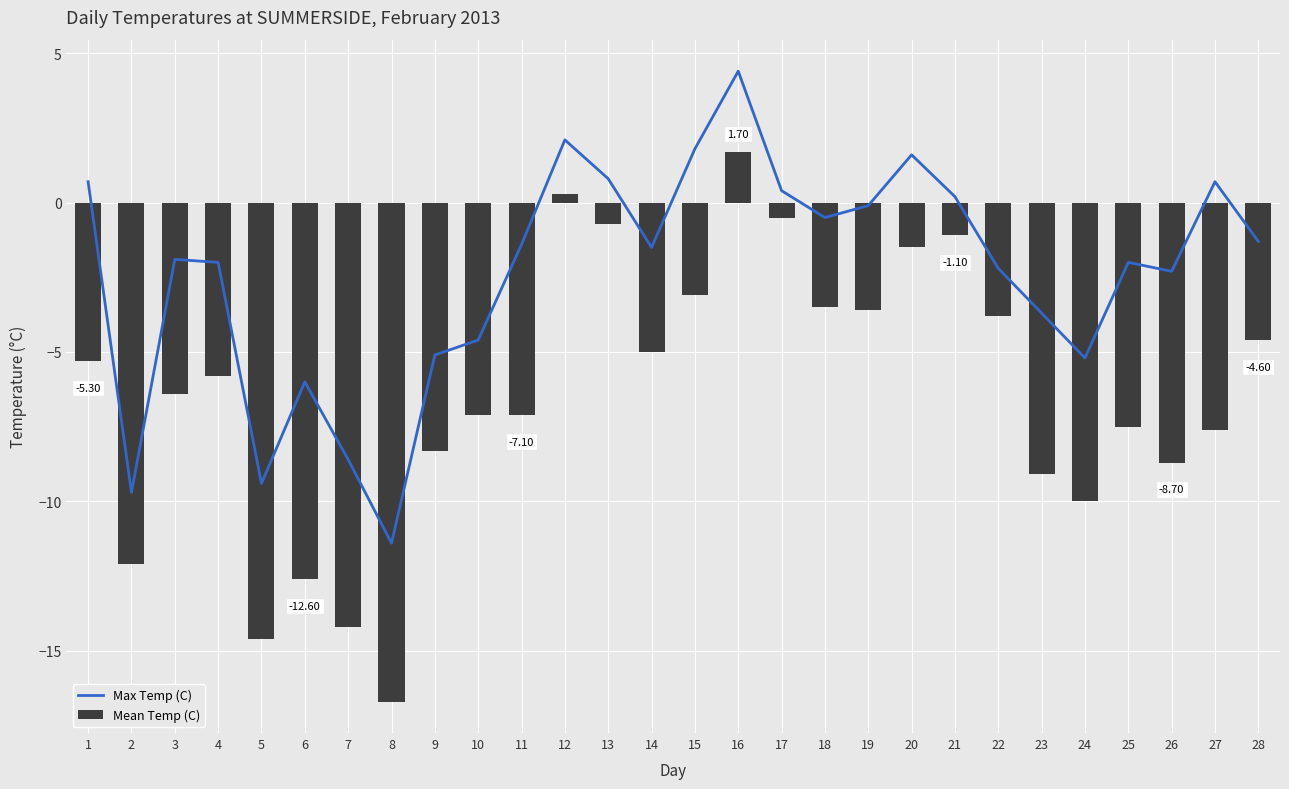

Reading left to right, extract all data points from this chart.

Max Temp (C): 1=0.7	2=-9.7	3=-1.9	4=-2.0	5=-9.4	6=-6.0	7=-8.6	8=-11.4	9=-5.1	10=-4.6	11=-1.4	12=2.1	13=0.8	14=-1.5	15=1.8	16=4.4	17=0.4	18=-0.5	19=-0.1	20=1.6	21=0.2	22=-2.2	23=-3.7	24=-5.2	25=-2.0	26=-2.3	27=0.7	28=-1.3
Mean Temp (C): 1=-5.3	2=-12.1	3=-6.4	4=-5.8	5=-14.6	6=-12.6	7=-14.2	8=-16.7	9=-8.3	10=-7.1	11=-7.1	12=0.3	13=-0.7	14=-5.0	15=-3.1	16=1.7	17=-0.5	18=-3.5	19=-3.6	20=-1.5	21=-1.1	22=-3.8	23=-9.1	24=-10.0	25=-7.5	26=-8.7	27=-7.6	28=-4.6